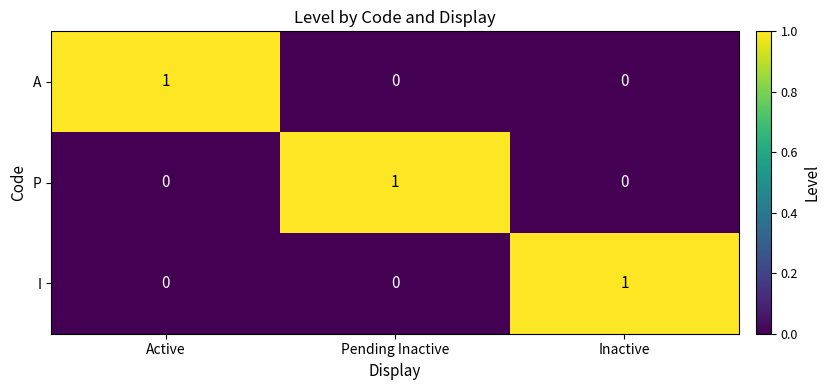

Reading right to left, extract all data points from this chart.

A: Inactive=0	Pending Inactive=0	Active=1
P: Inactive=0	Pending Inactive=1	Active=0
I: Inactive=1	Pending Inactive=0	Active=0